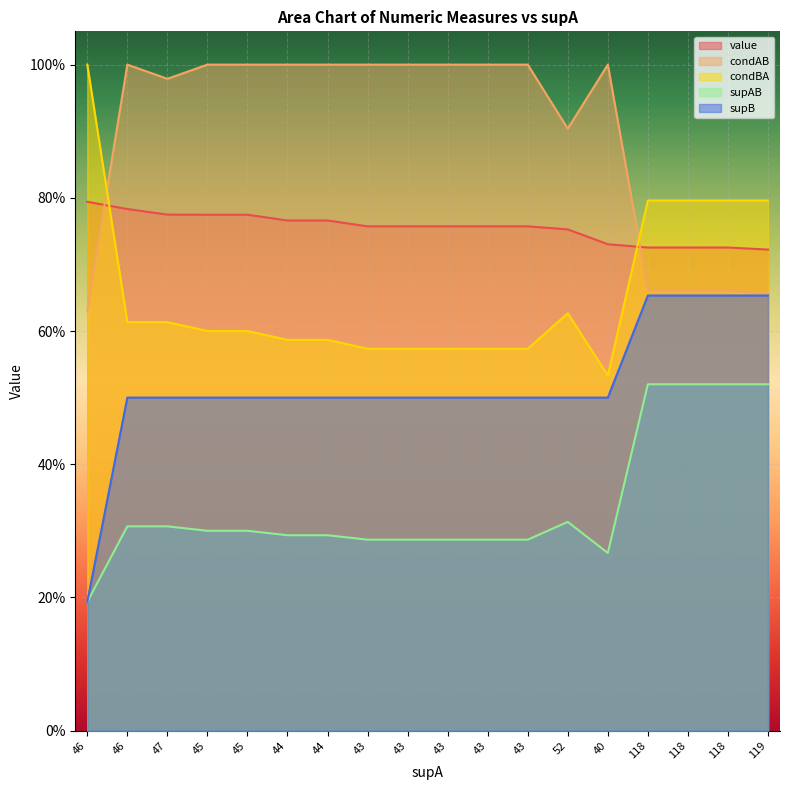

The condBA series shows 0.6 at 44. True or false?

True